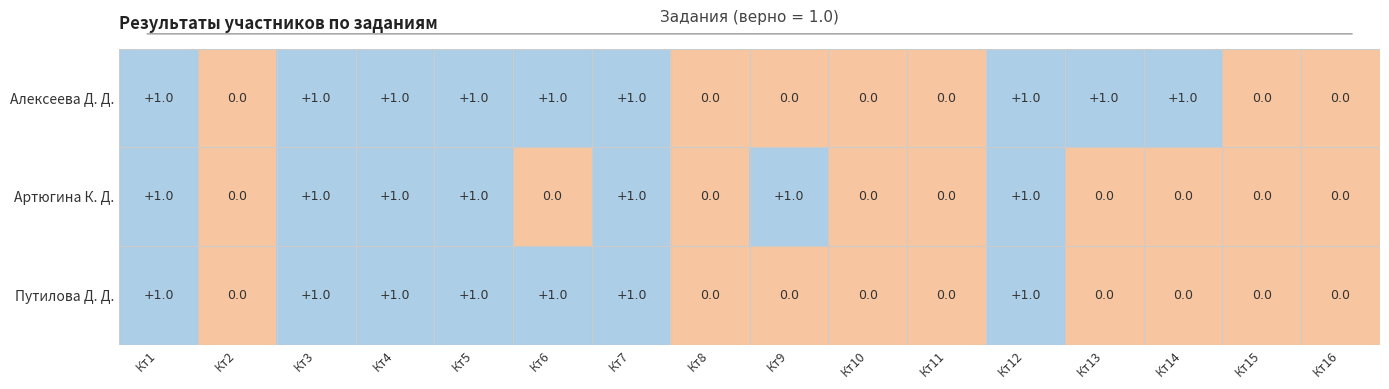

Is the value of Алексеева Д. Д. at Кт2 greater than the value of Путилова Д. Д. at Кт6?

No